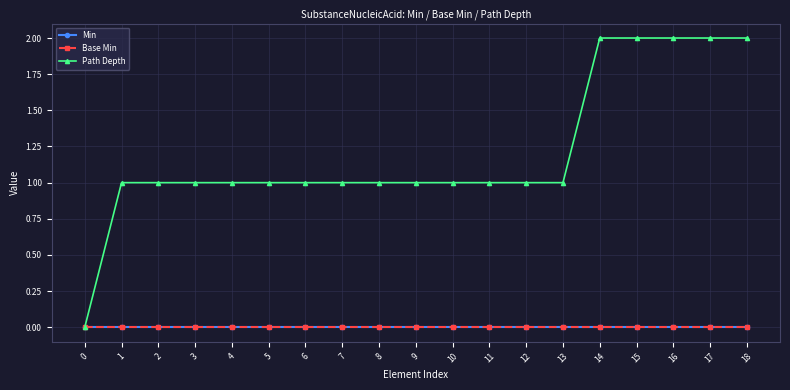

At how many categories does at least one series exceed 1?

5